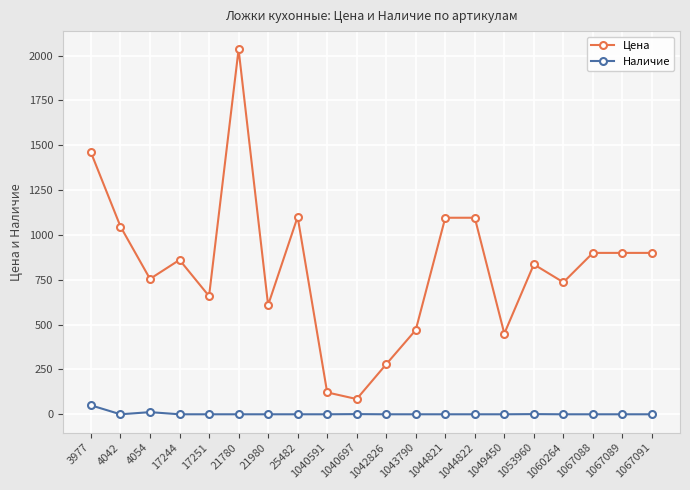

Where is the first local maximum for Цена?

17244